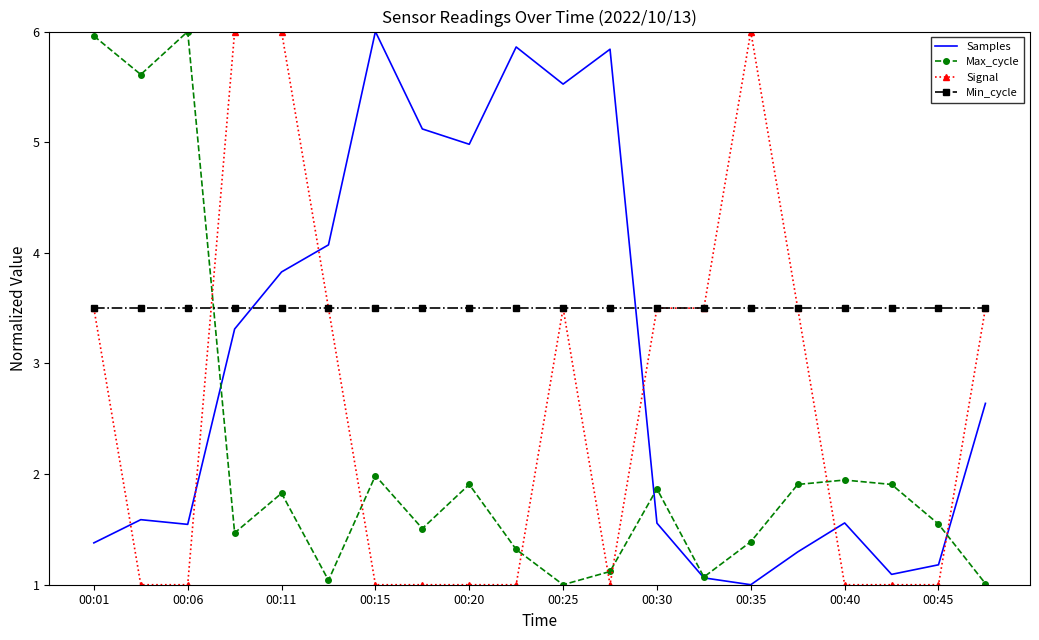

Which series has the largest total across all categories?

Min_cycle